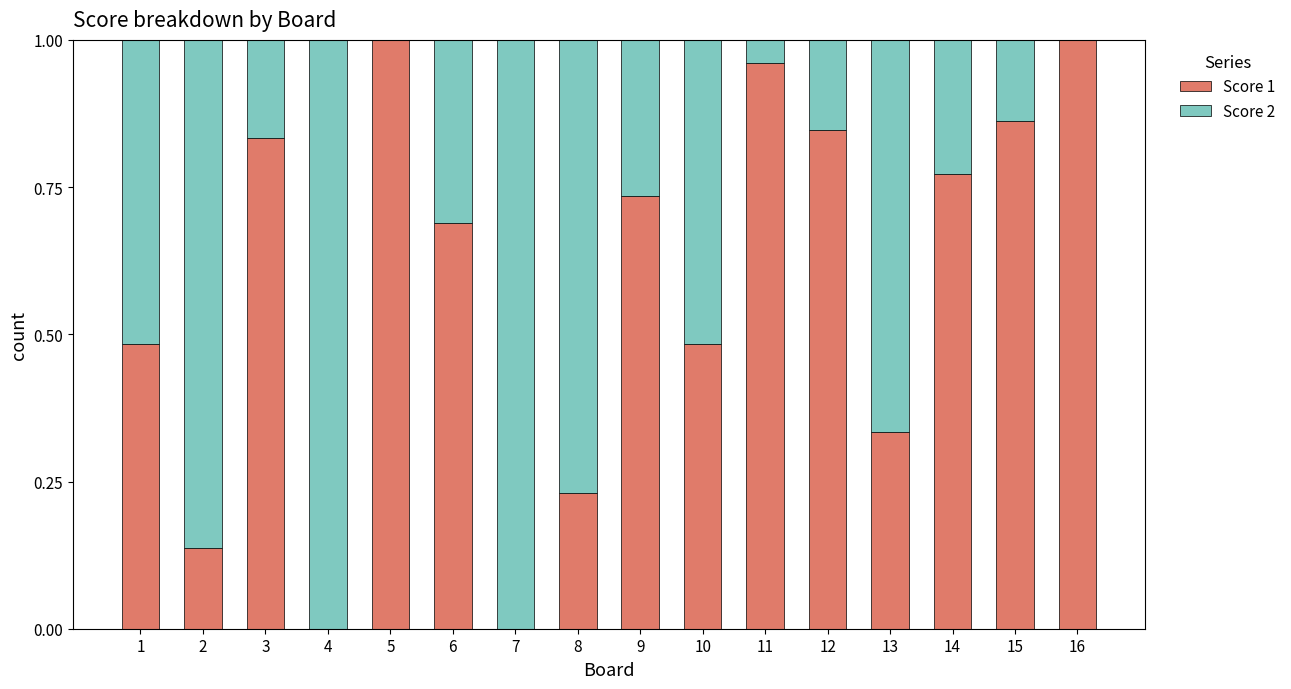

Does the chart contain stacked bars?

Yes